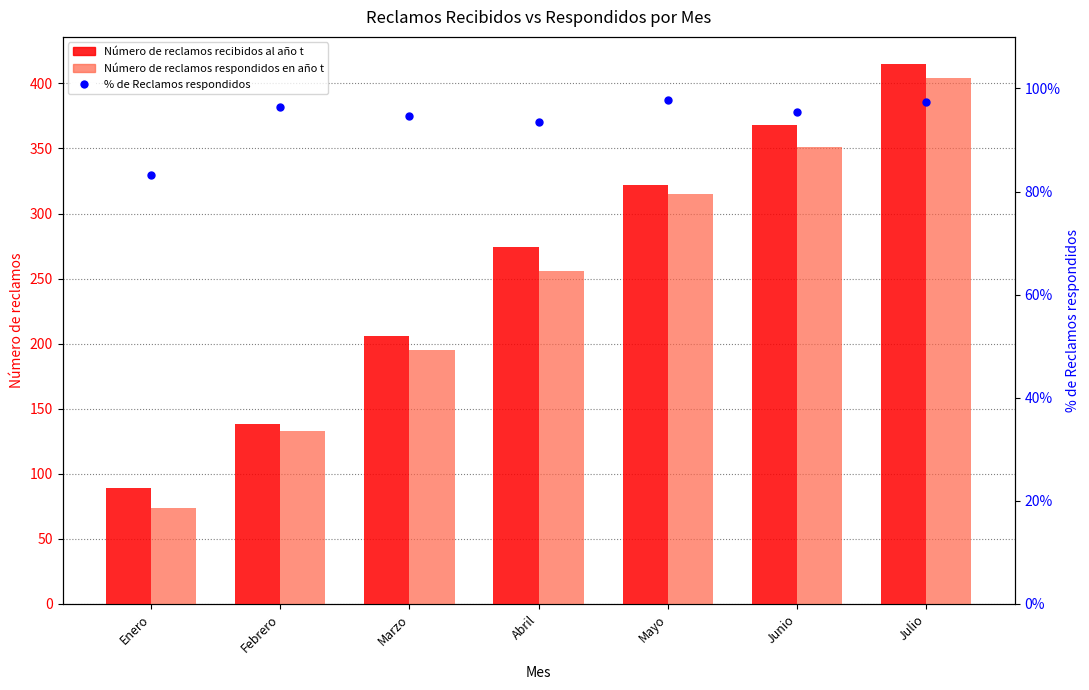

At how many categories does at least one series exceed 136?

6